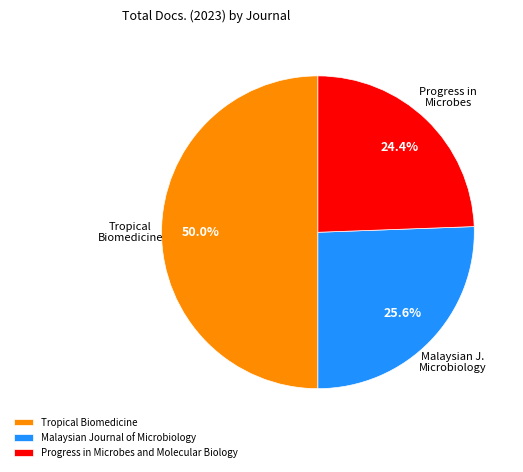

To the nearest percent, what percentage of the pie is Malaysian Journal of Microbiology?

26%